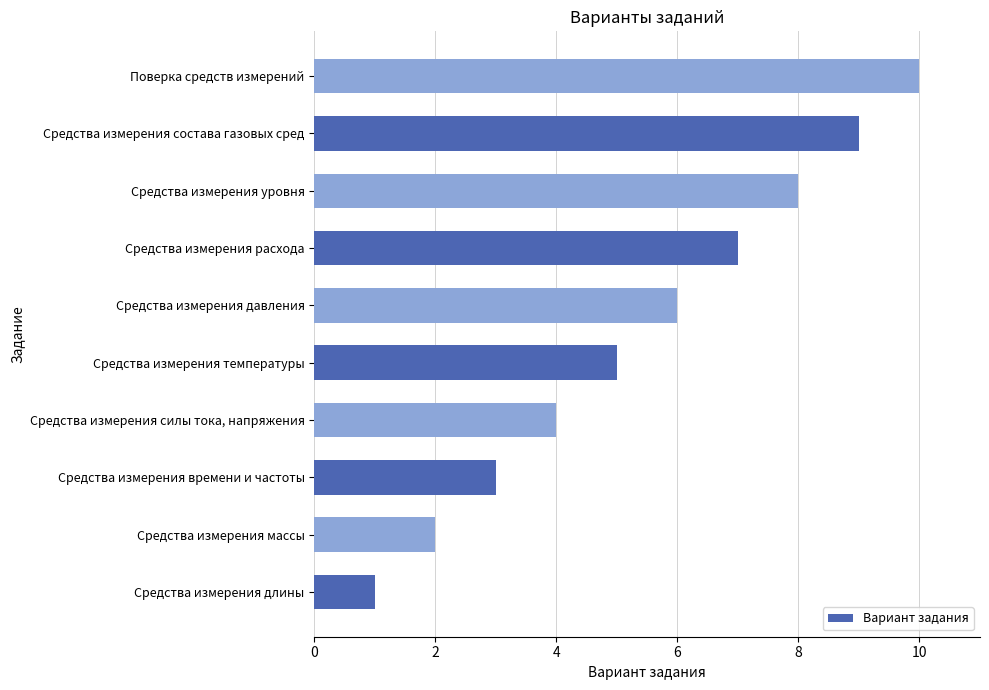

What is the change in value from Средства измерения массы to Средства измерения состава газовых сред?

+7